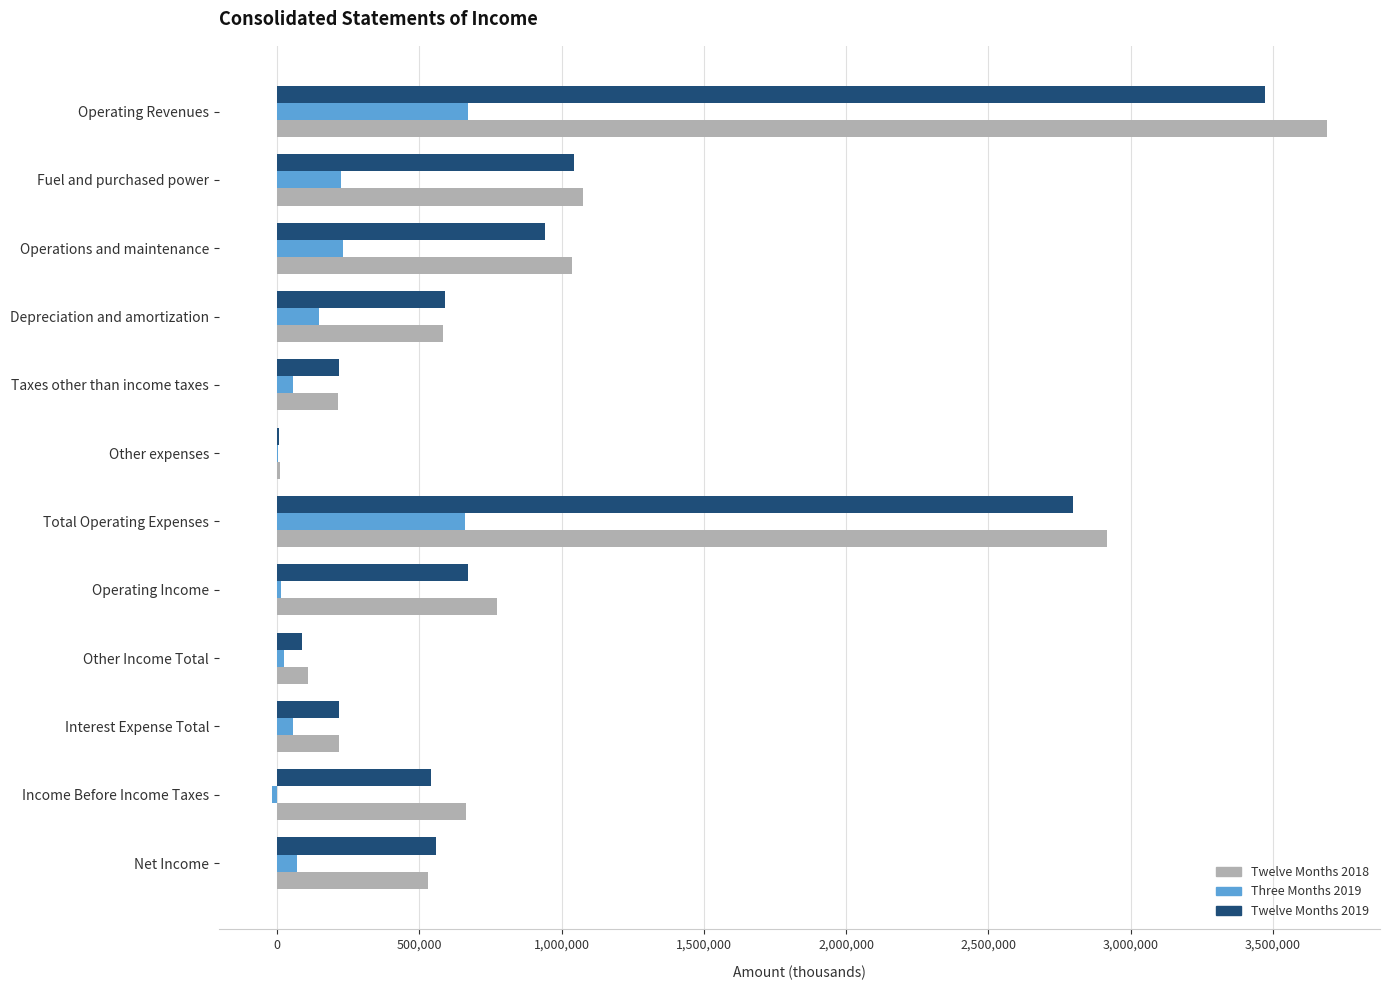

At which category is the sum across all series the highest?

Operating Revenues